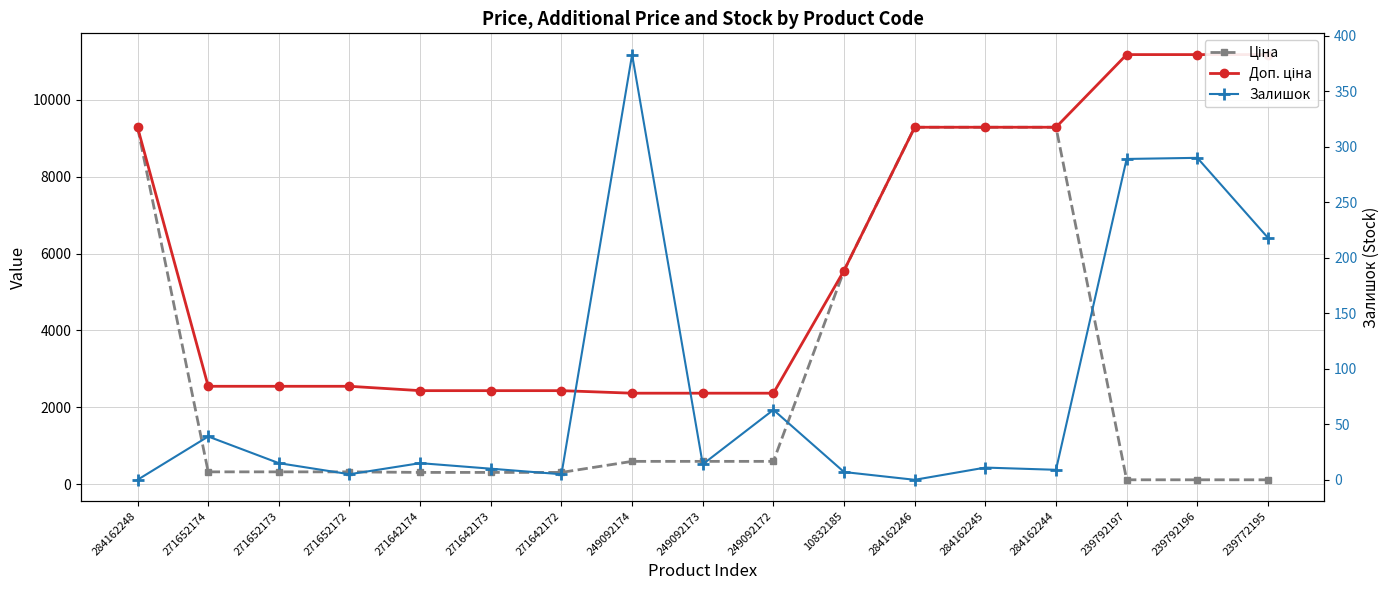

True or false: Доп. ціна has a value of 2432.8 at 271642173.

True